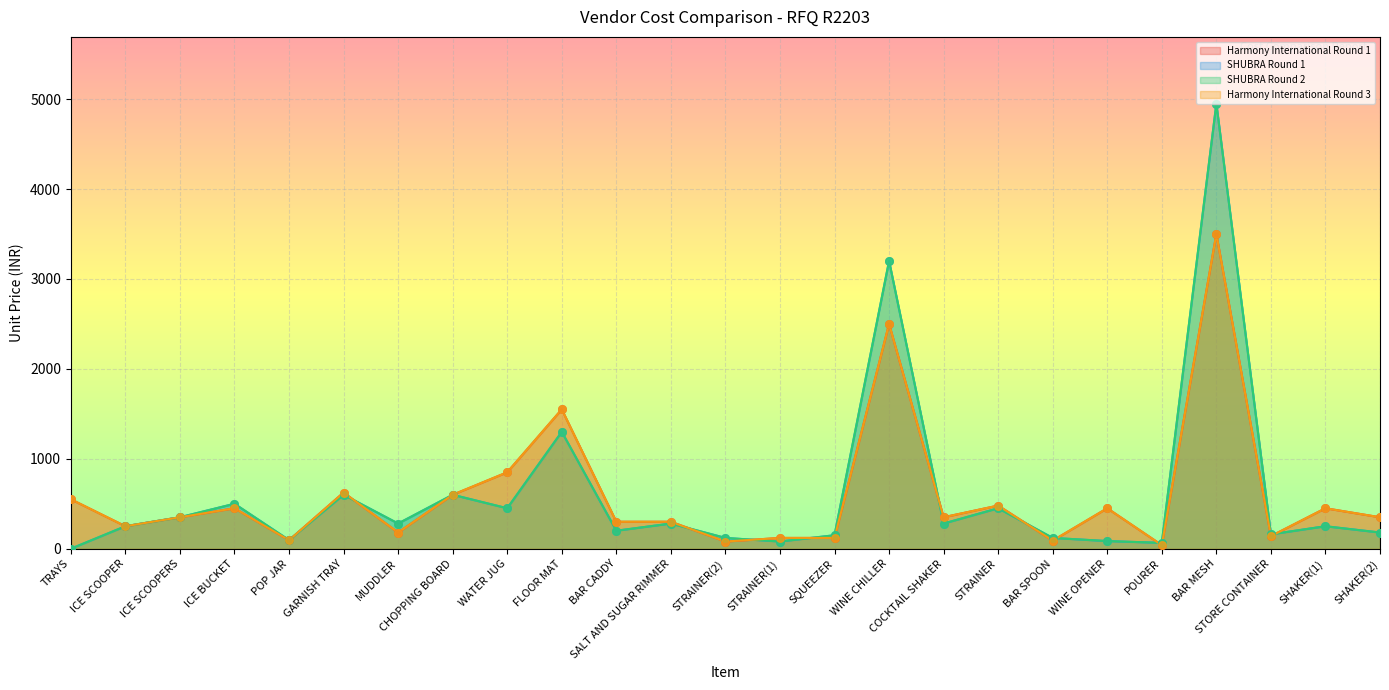

Is the value of SHUBRA Round 1 at WINE OPENER greater than the value of SHUBRA Round 2 at STRAINER(2)?

No